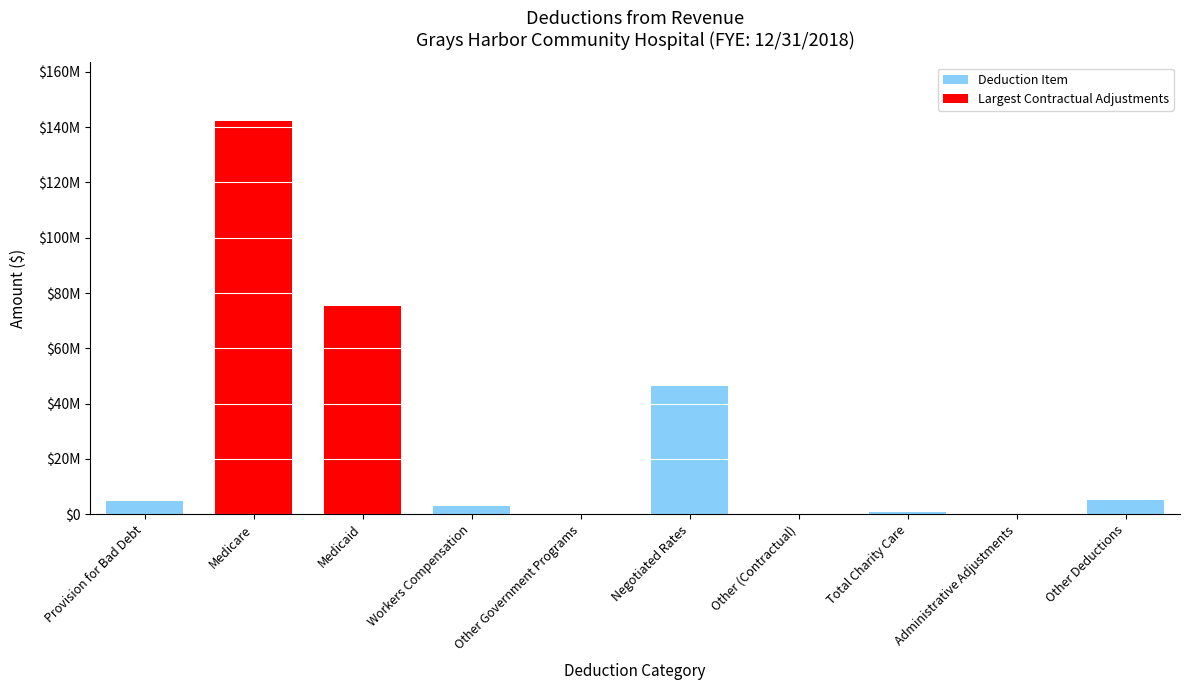

Rank the categories by value from lowest to highest.

Other Government Programs, Administrative Adjustments, Other (Contractual), Total Charity Care, Workers Compensation, Provision for Bad Debt, Other Deductions, Negotiated Rates, Medicaid, Medicare